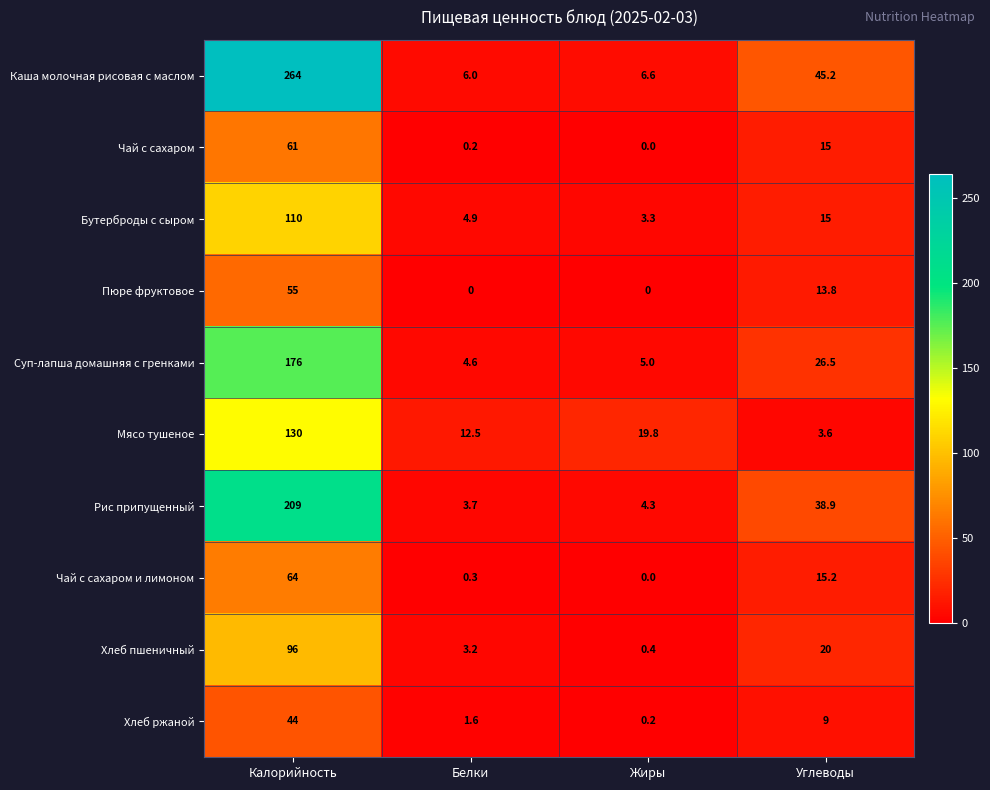

The value of Пюре фруктовое at Калорийность is 27.6. True or false?

False